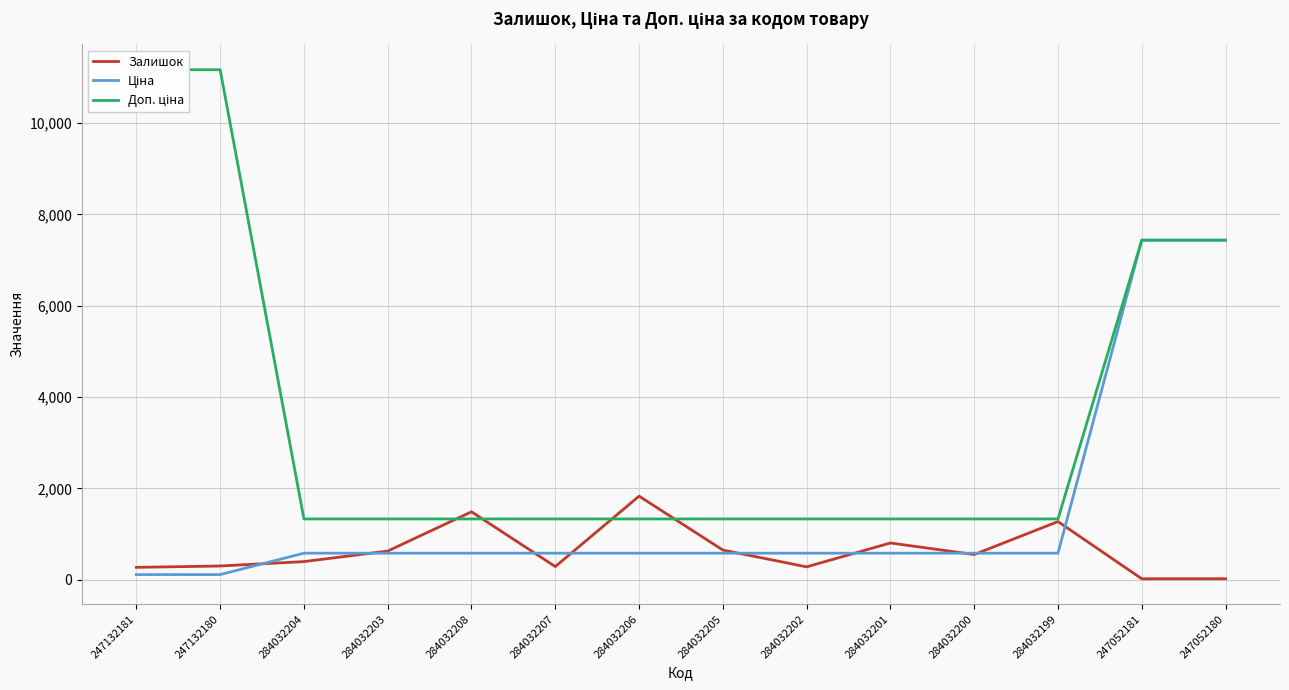

Between 247132180 and 284032202, which is larger?

247132180